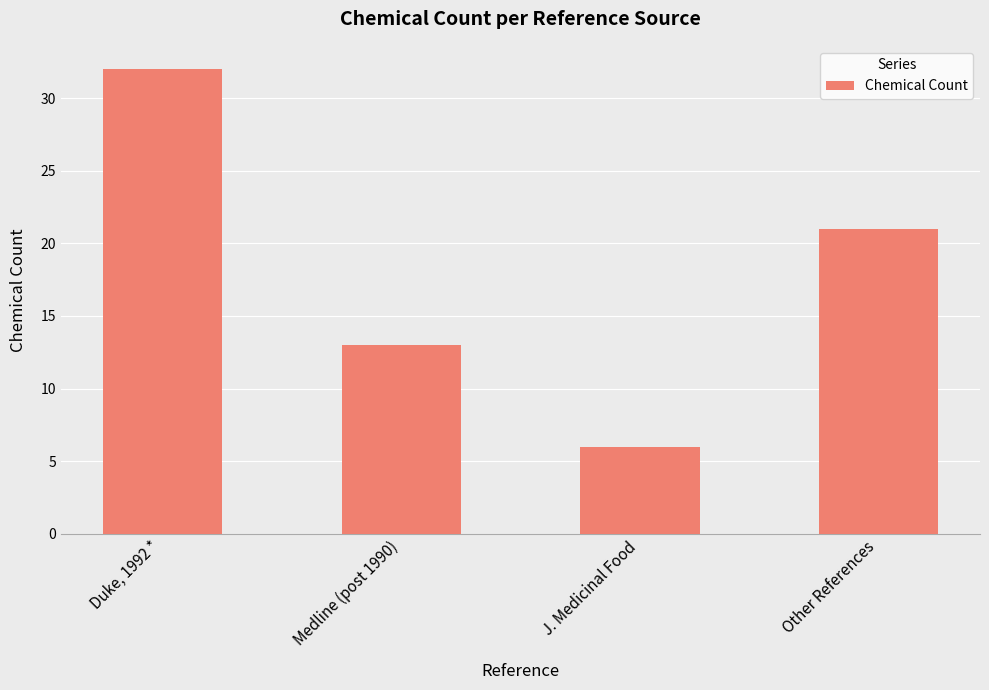

What is the label of the 2nd bar from the left?

Medline (post 1990)